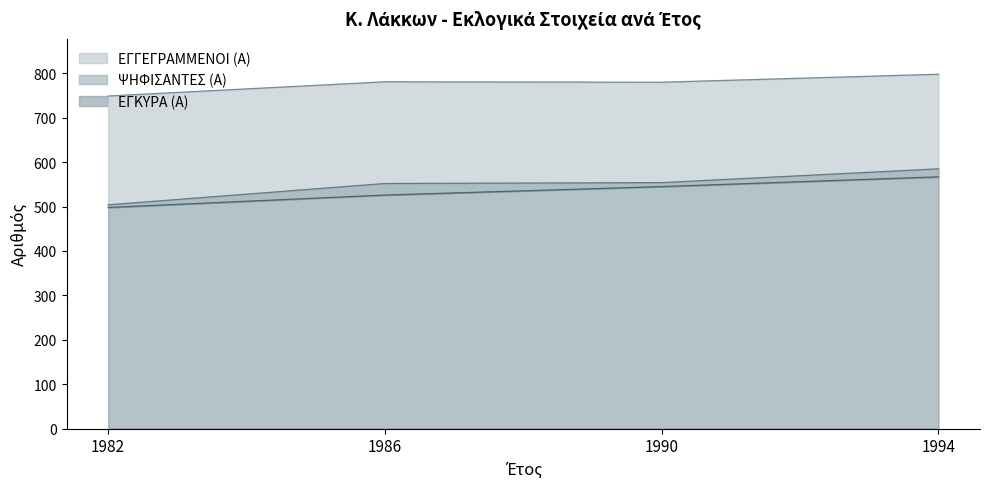

Which category has the highest value across all series?

1994